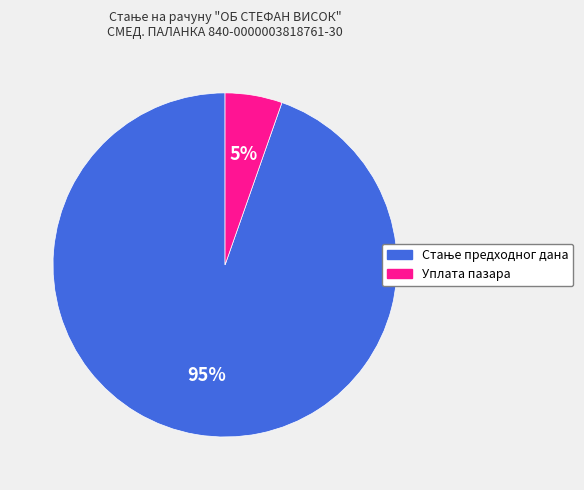

To the nearest percent, what is the average slice percentage?

50%